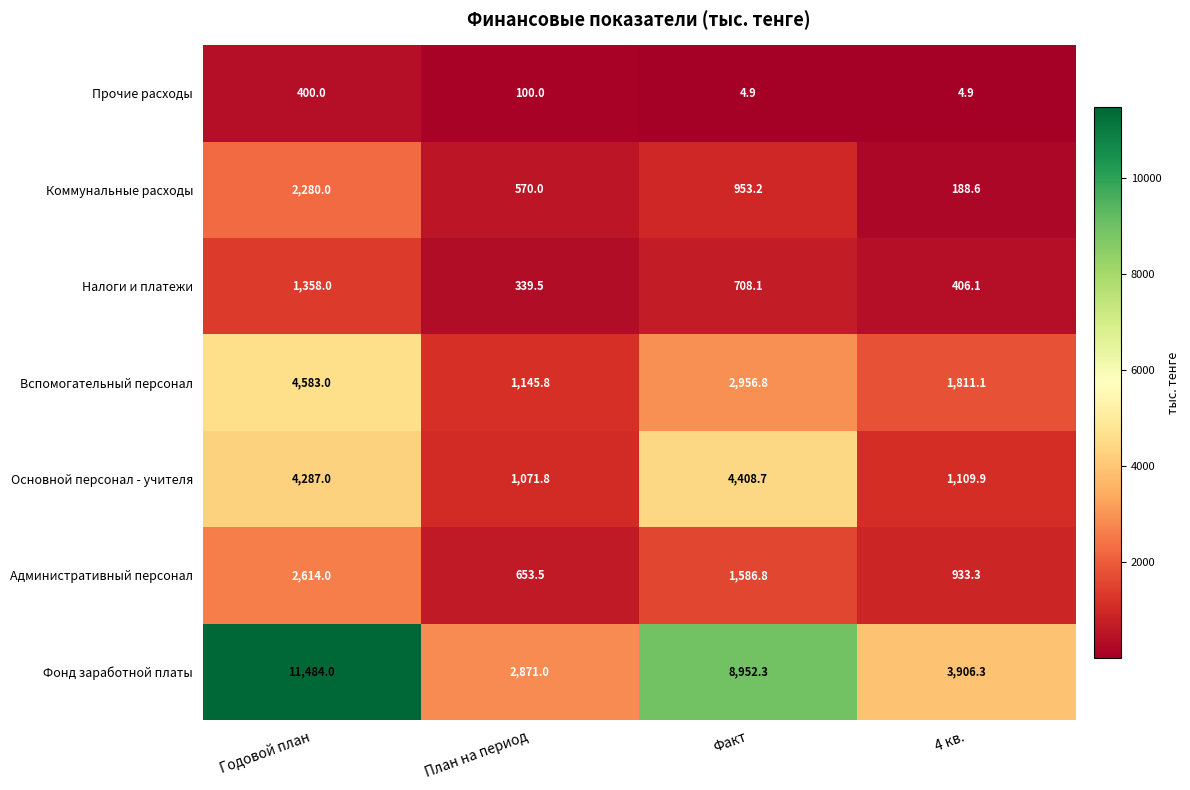

Reading left to right, transcribe all the data shown in this chart.

Прочие расходы: 400.0	100.0	4.9	4.9
Коммунальные расходы: 2280.0	570.0	953.2	188.6
Налоги и платежи: 1358.0	339.5	708.1	406.1
Вспомогательный персонал: 4583.0	1145.8	2956.8	1811.1
Основной персонал - учителя: 4287.0	1071.8	4408.7	1109.9
Административный персонал: 2614.0	653.5	1586.8	933.3
Фонд заработной платы: 11484.0	2871.0	8952.3	3906.3